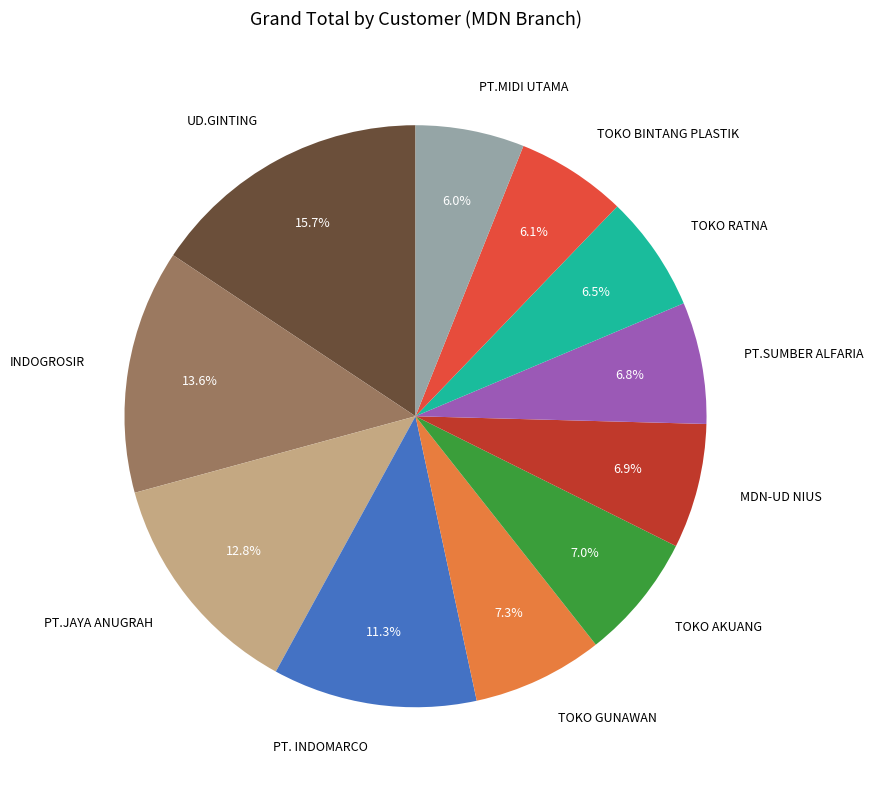

To the nearest percent, what is the average slice percentage?

9%